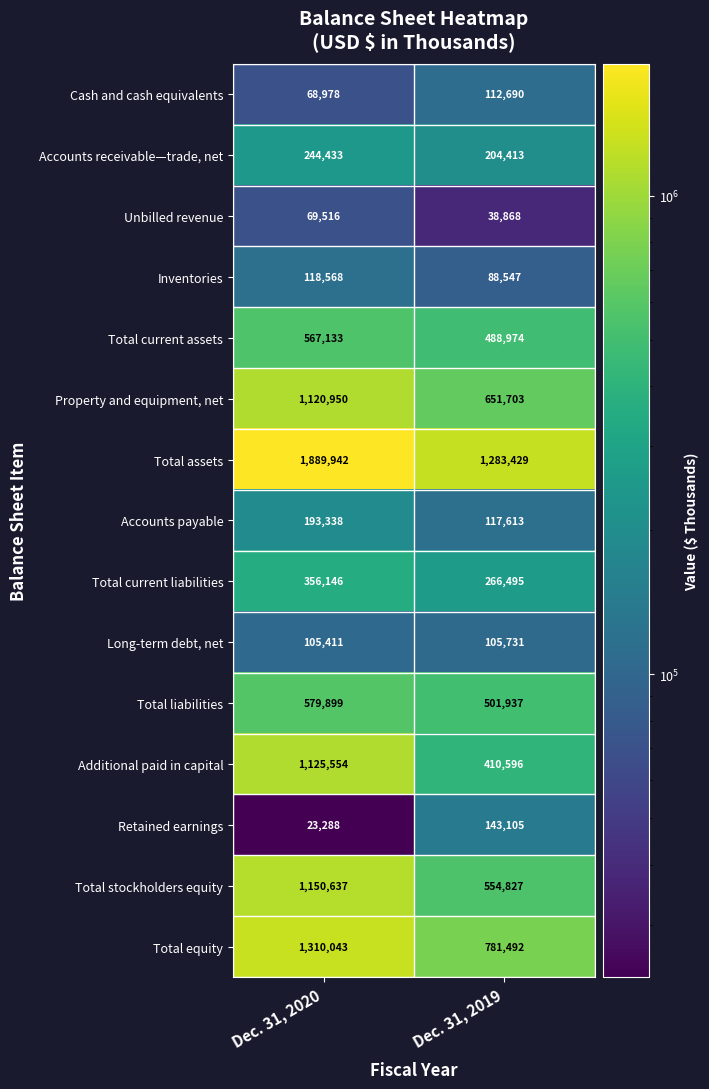

How many data points in Retained earnings are less than 143105?

1